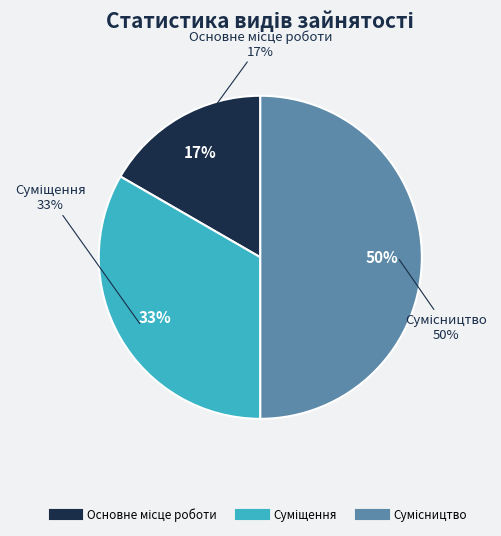

Between Суміщення and Сумісництво, which is larger?

Сумісництво